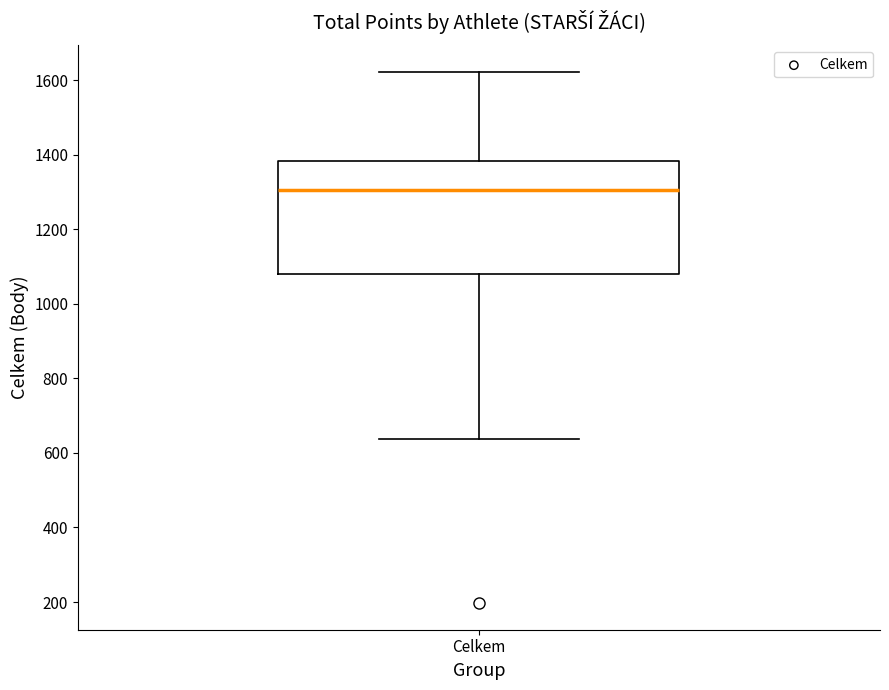

Transcribe this box plot: give where the median line is, the range the box spans, and where the two whiskers end, as read against the y-axis. The values are not printed on the chart, so give them approximately, as read against the axis.

median 1300, box 1080 to 1380, whiskers 640 to 1620